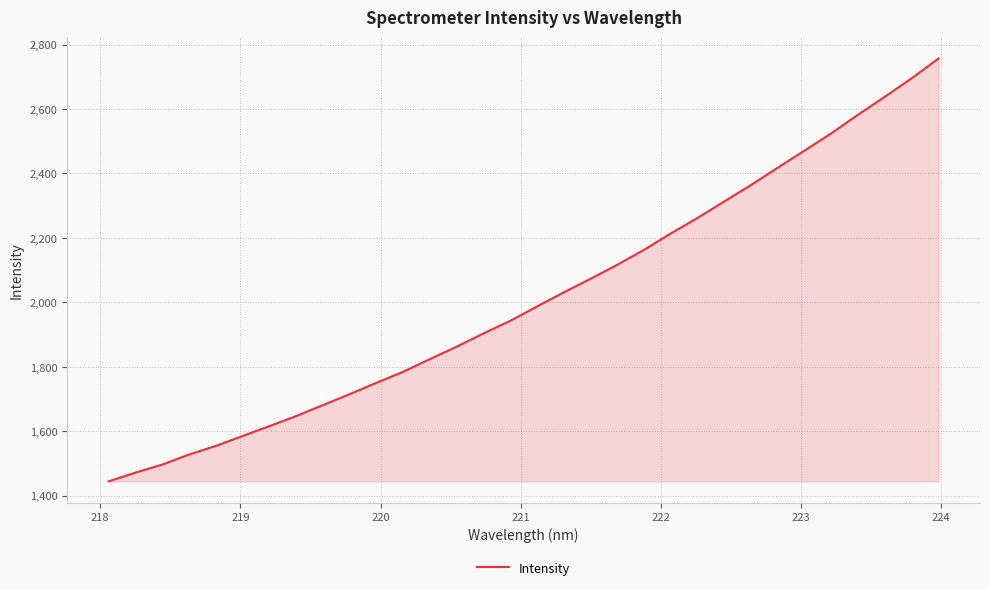

What is the greatest value displayed?

2756.7